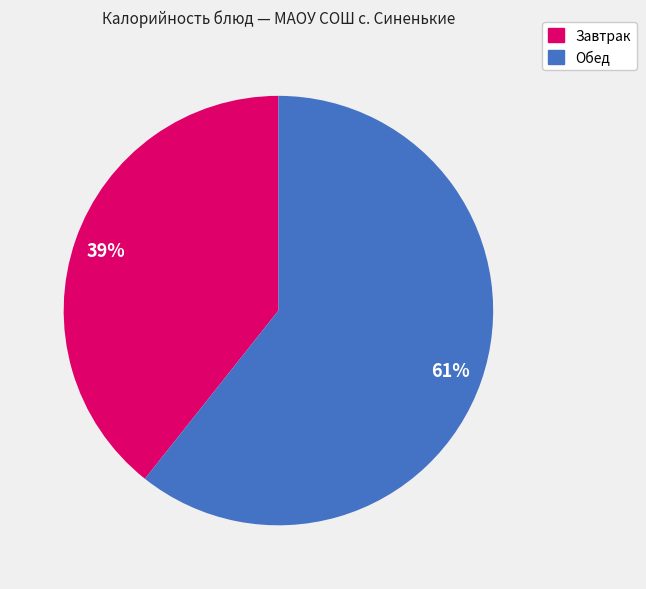

Does any single category account for the majority?

Yes